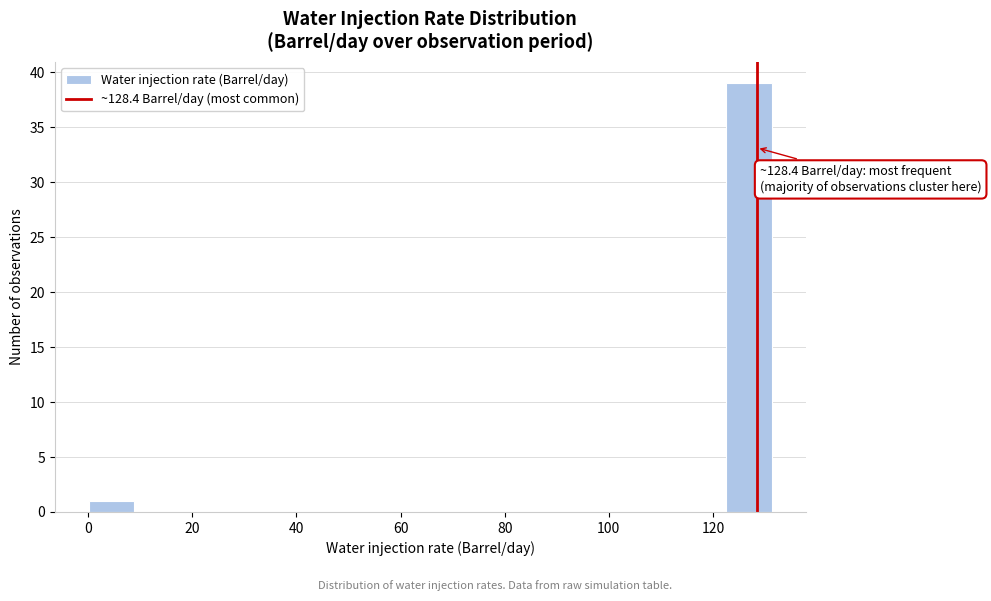

Which range on the x-axis has the tallest bar?

122 to 132